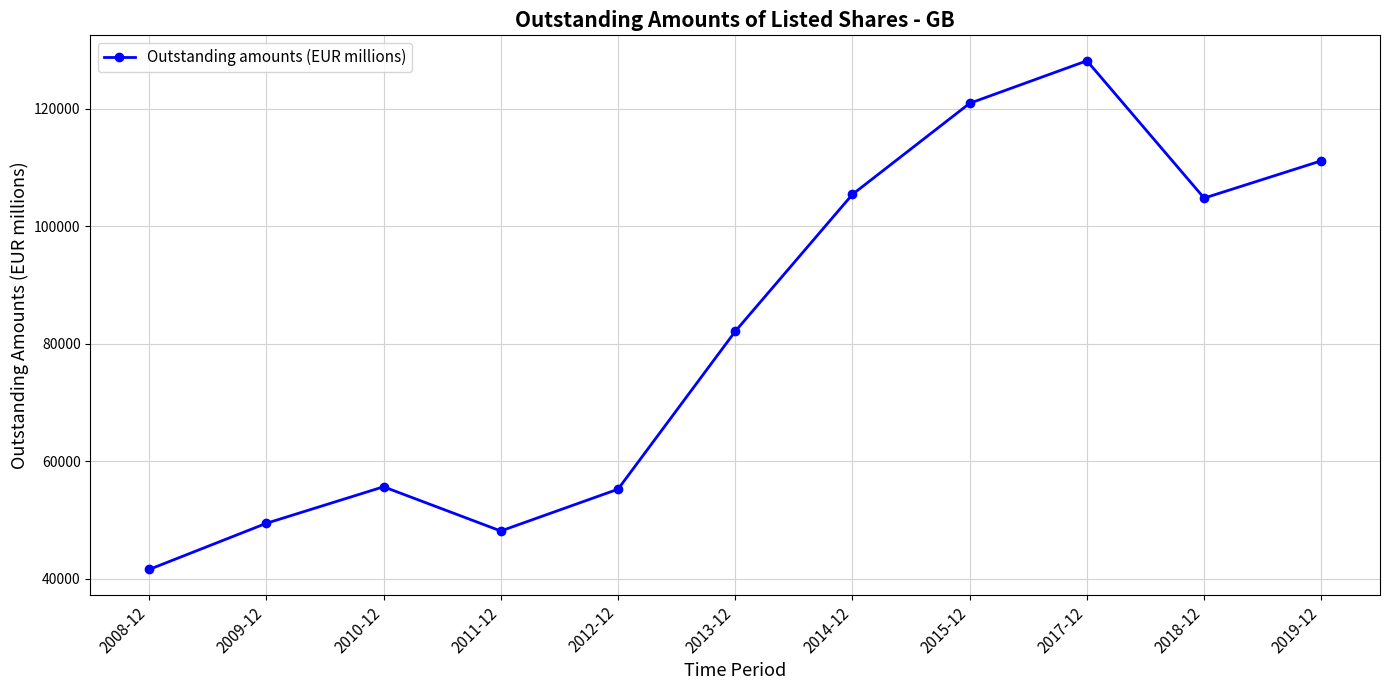

What is the difference between the values at 2009-12 and 2018-12?

55339.9